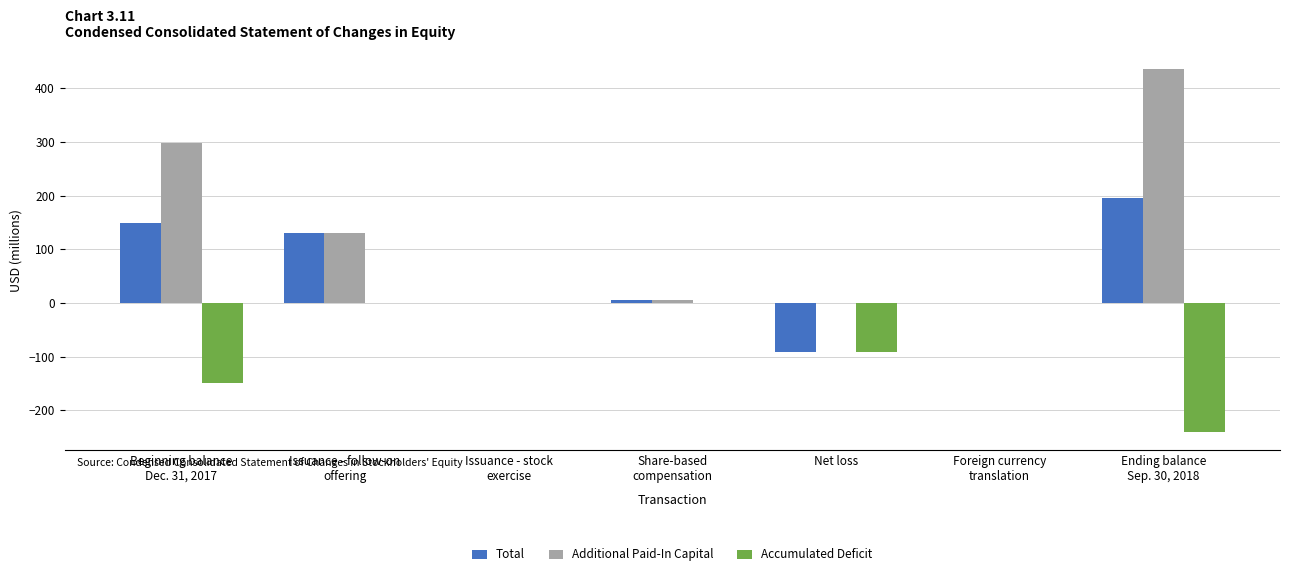

What is the greatest value displayed?

435.9